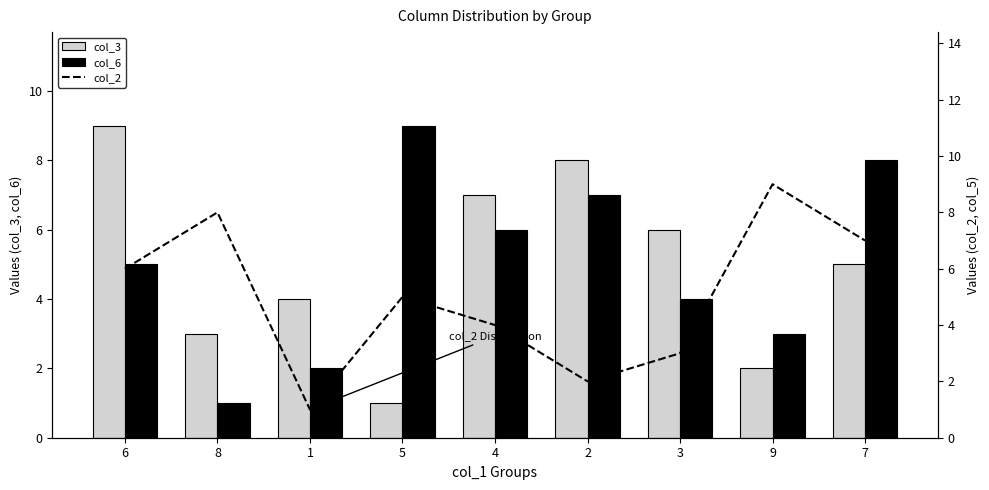

What is the sum of the col_3 values at 9 and 4?

9